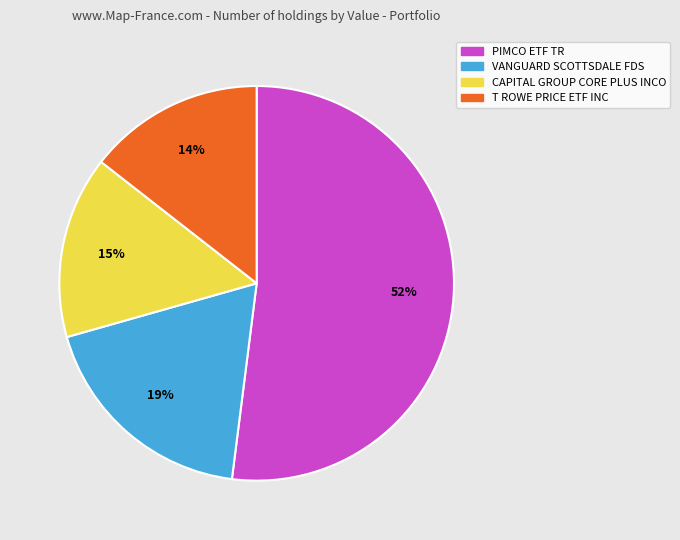

What is the ratio of the value at CAPITAL GROUP CORE PLUS INCO to the value at VANGUARD SCOTTSDALE FDS?

0.8